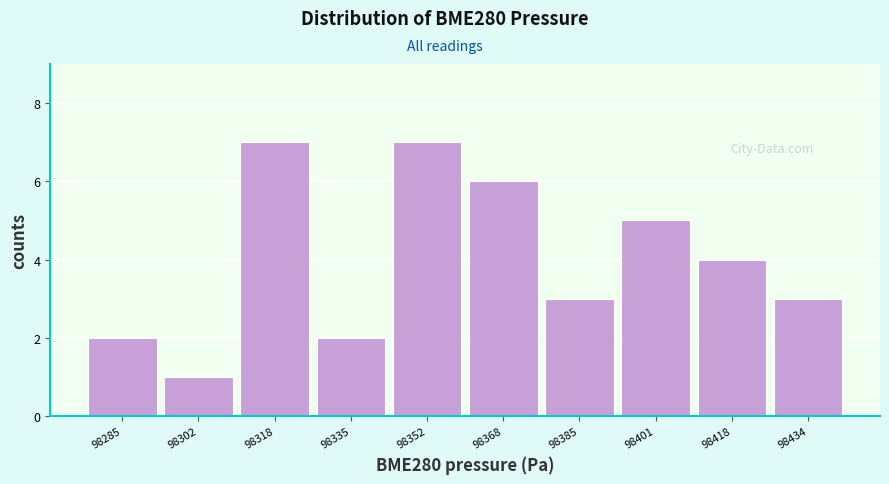

Reading left to right, transcribe all the data shown in this chart.

2	1	7	2	7	6	3	5	4	3